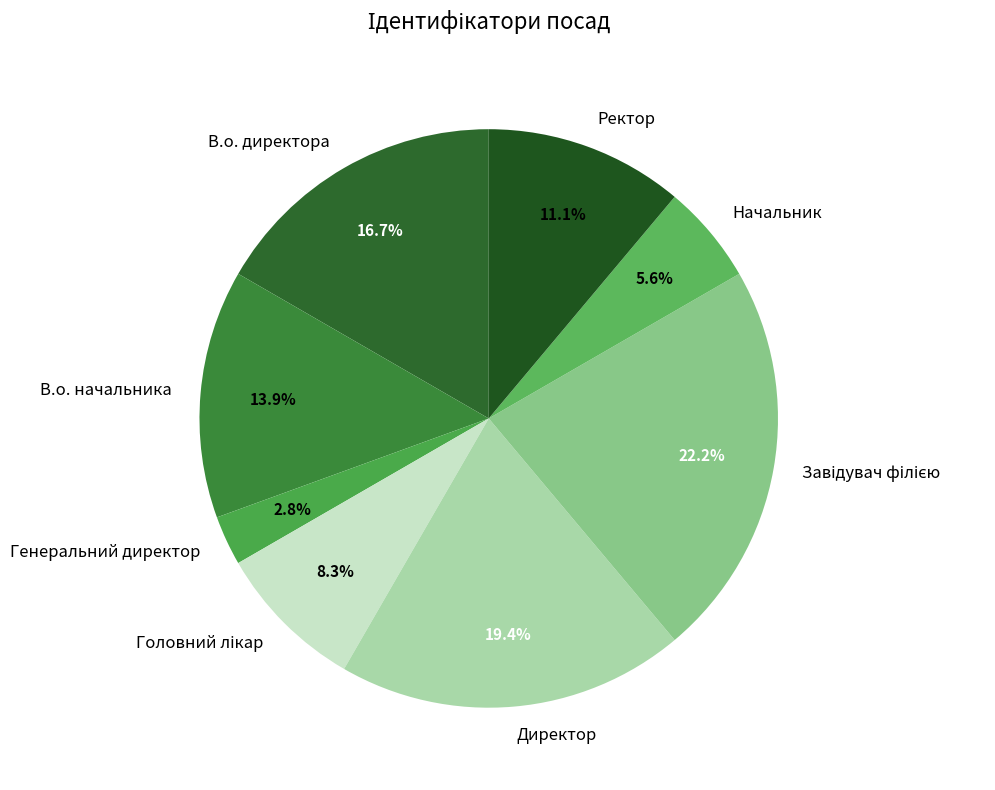

Approximately how many times larger is the value at Начальник compared to В.о. директора?

0.3